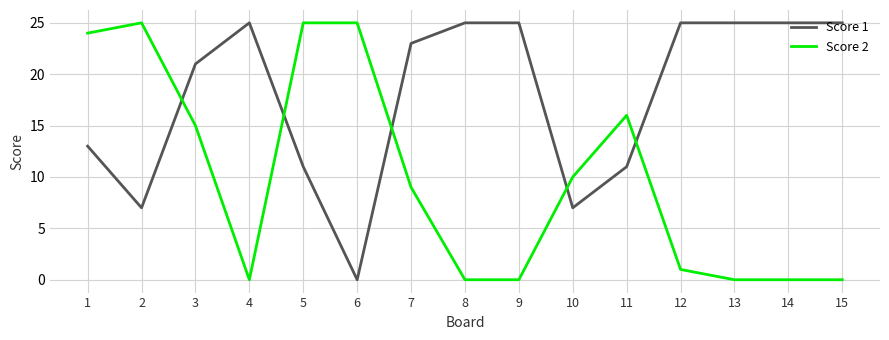

What is the spread (max minus min) of values at 2?

18